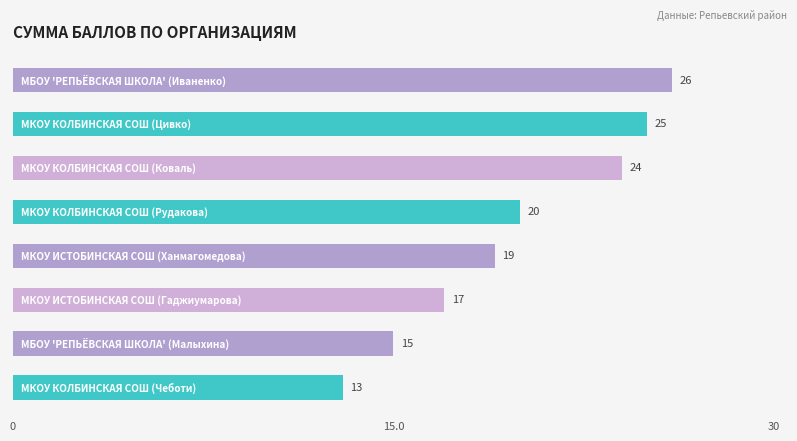

How many data points does each series have?

8